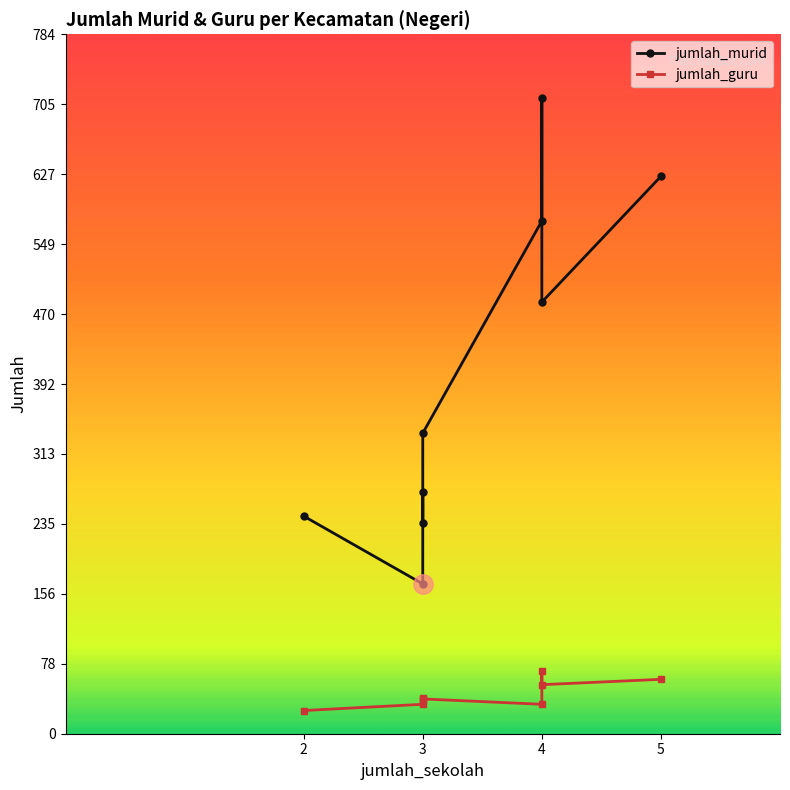

How many values in the jumlah_guru series are below 39?

4